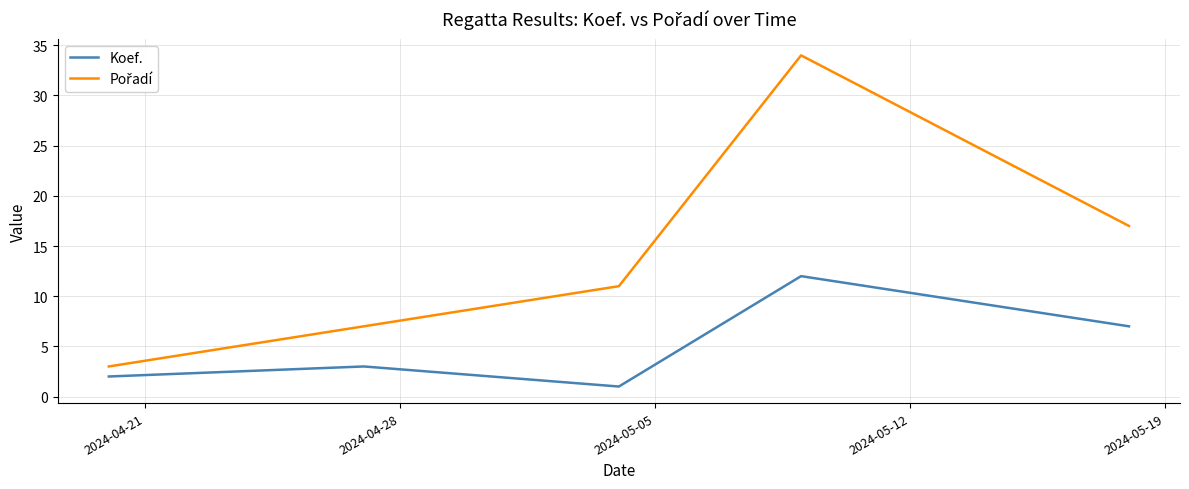

What is the greatest value displayed?

34